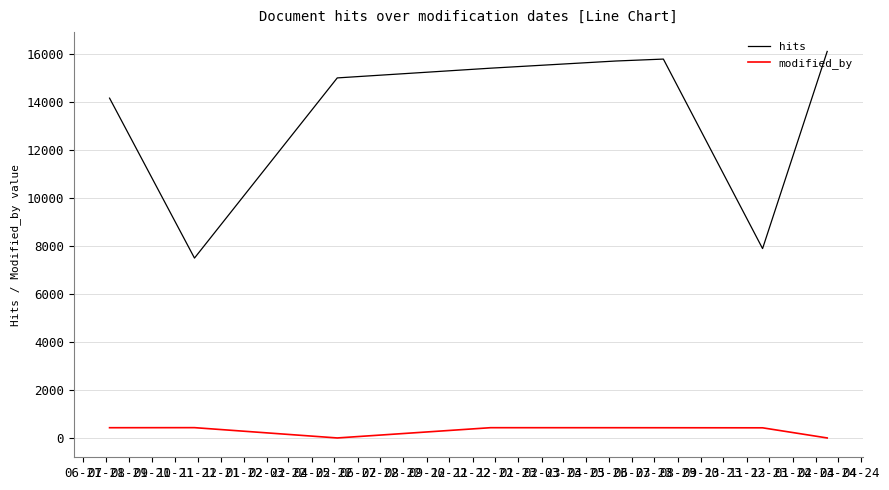

What is the maximum value for hits?

16088